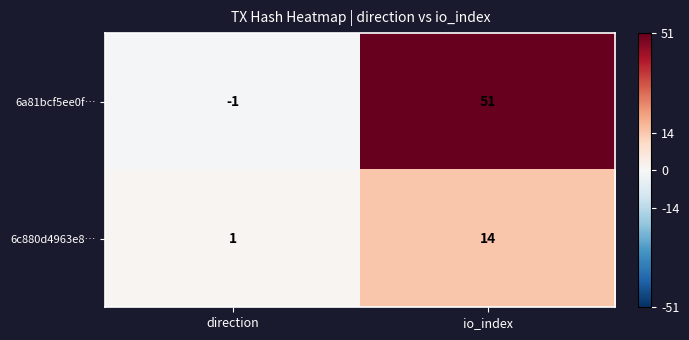

At which category is the sum across all series the highest?

io_index